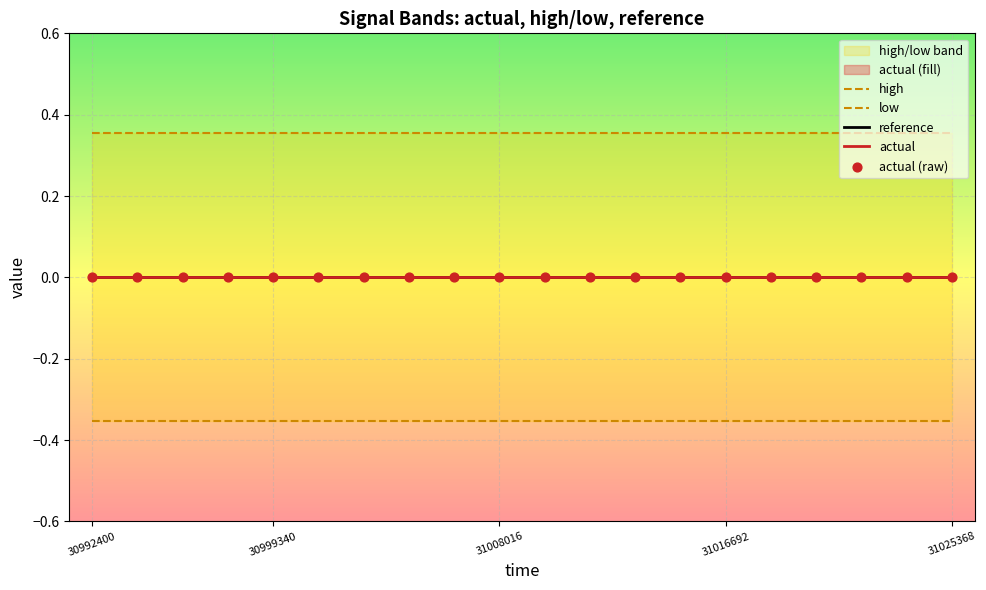

Which series reaches the minimum Y coordinate?

low